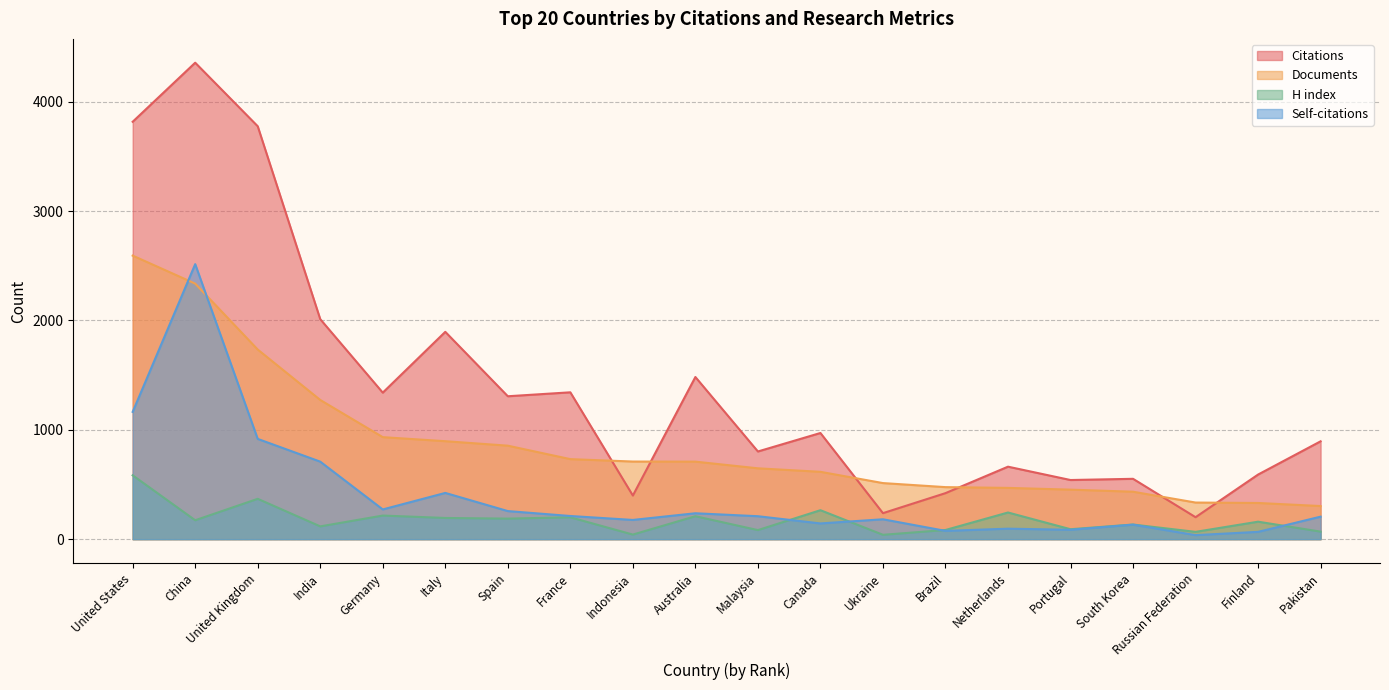

List the series in order of their overall mean, highest first.

Citations, Documents, Self-citations, H index